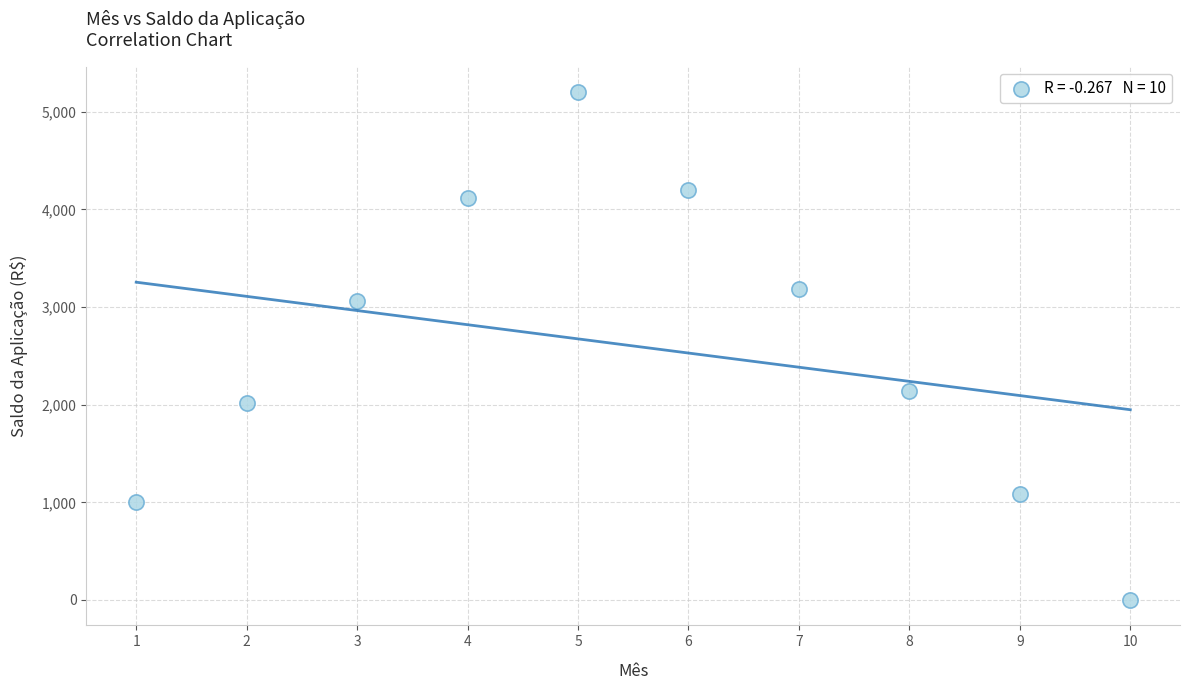

What is the range of Y values (max minus min)?

5203.0